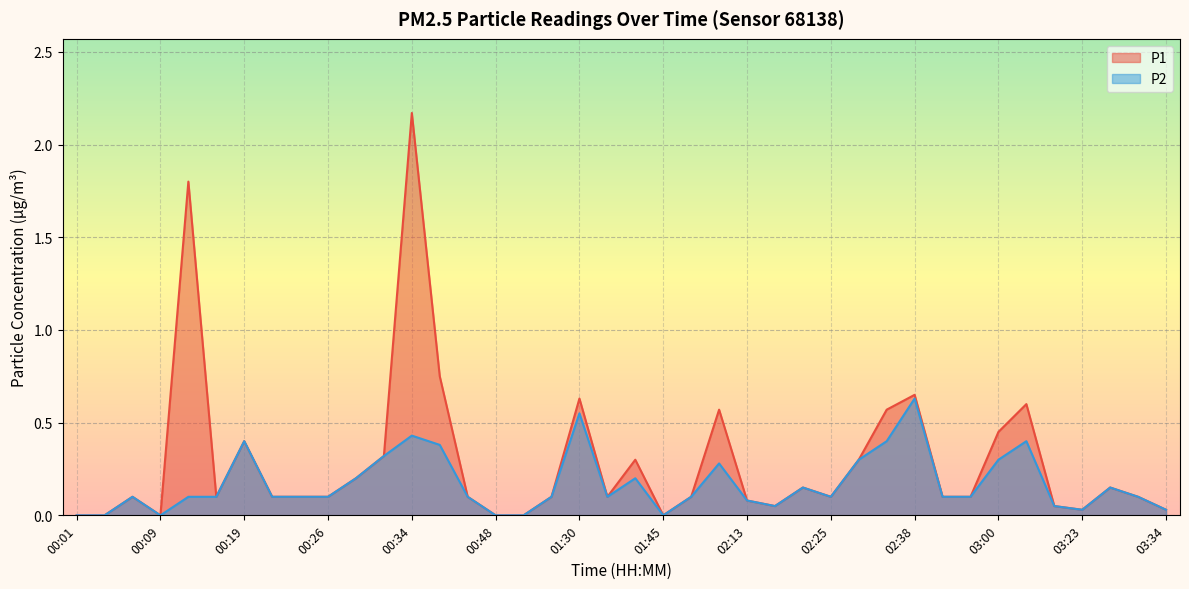

At which category does P1 reach its first local valley?

00:09